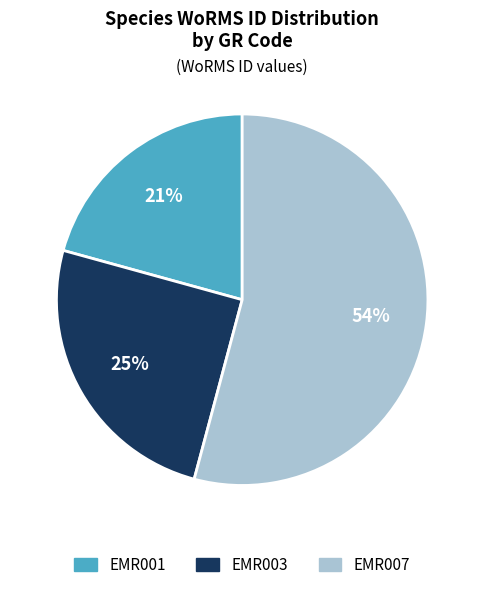

Count the number of slices in the pie.

3